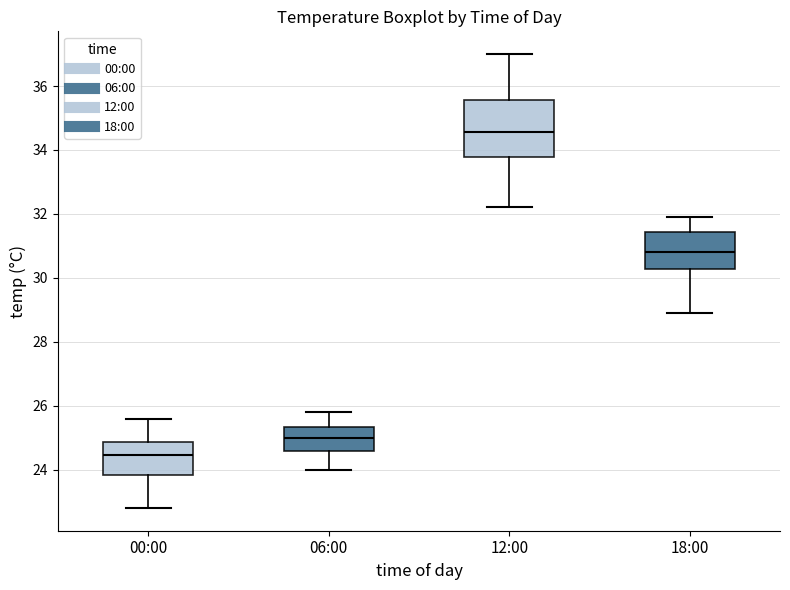

Which box's median line is the highest?

12:00